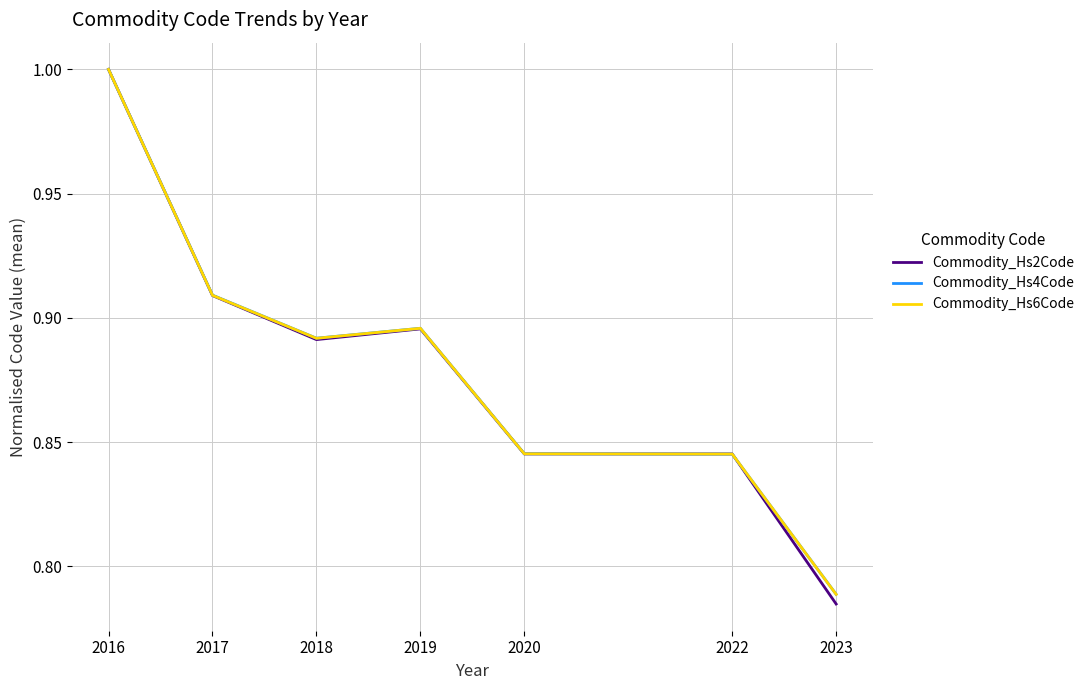

Which series has the largest range (max minus min)?

Commodity_Hs2Code